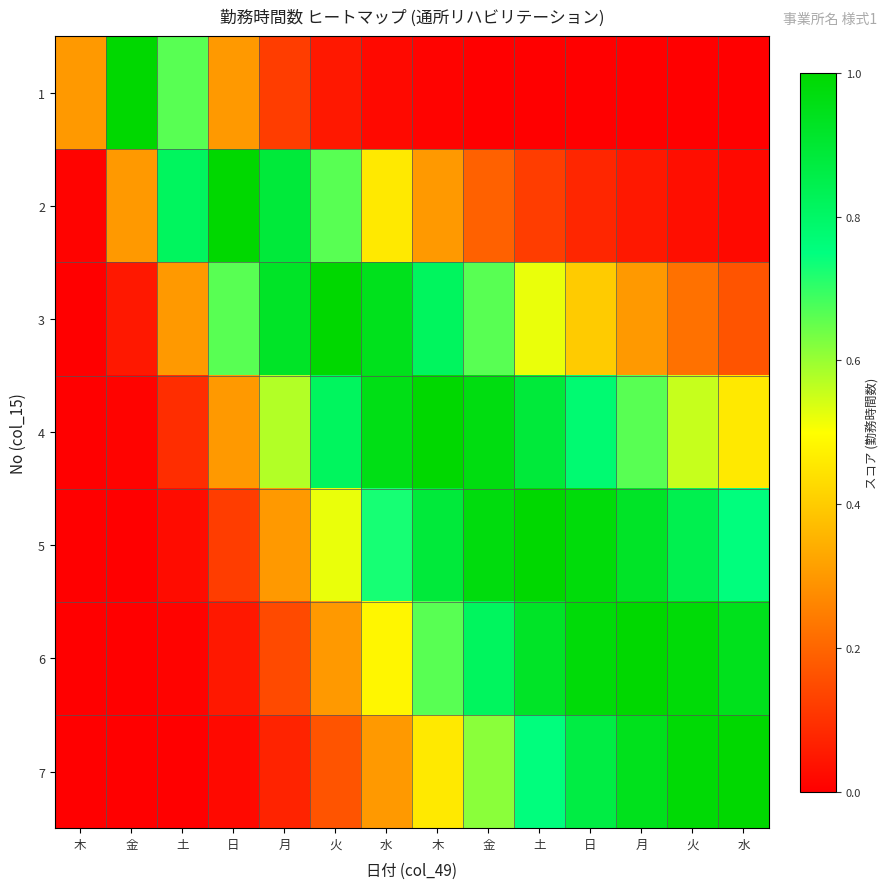

List the series in order of their peak value, highest first.

1, 2, 3, 4, 5, 6, 7